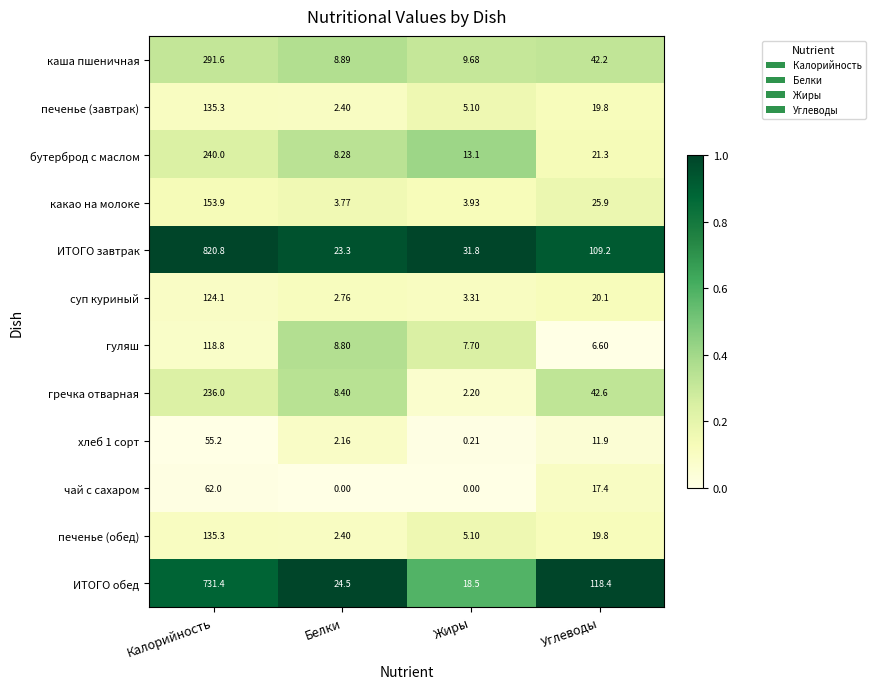

At which label is хлеб 1 сорт closest to 27?

Углеводы